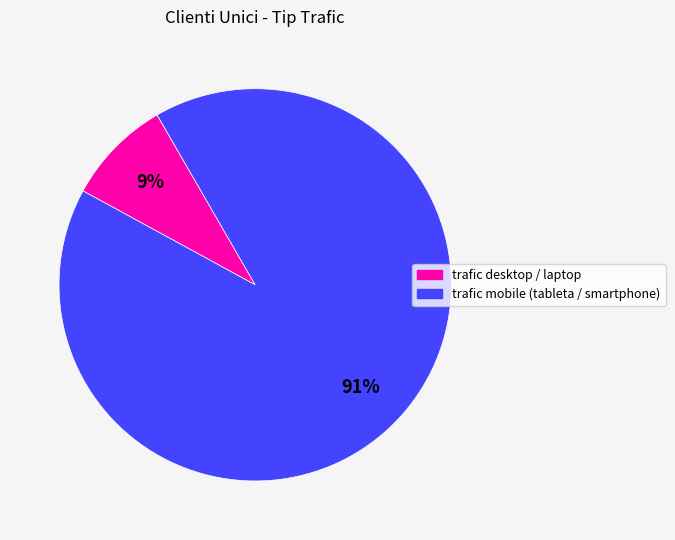

Is the sum of trafic desktop / laptop and trafic mobile (tableta / smartphone) greater than half?

Yes